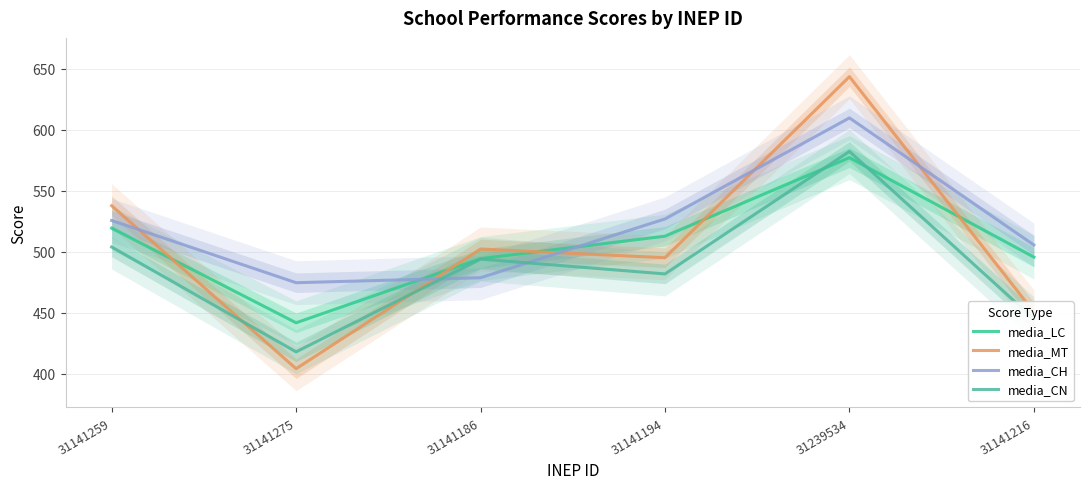

Reading left to right, transcribe all the data shown in this chart.

media_LC: 519.4	441.9	494.4	512.8	577.1	495.7
media_MT: 537.7	404.2	502.3	495.1	643.5	450.6
media_CH: 525.6	474.7	478.8	526.9	609.7	505.6
media_CN: 503.9	418.0	494.0	481.9	582.2	445.0